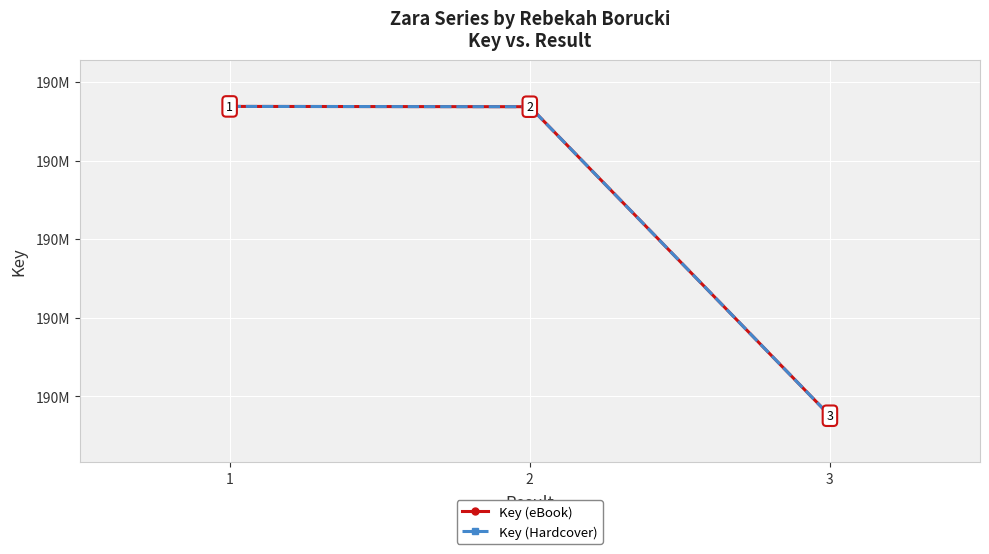

Reading left to right, transcribe all the data shown in this chart.

Key (eBook): 1=189784484	2=189784300	3=189587559
Key (Hardcover): 1=189784484	2=189784300	3=189587559